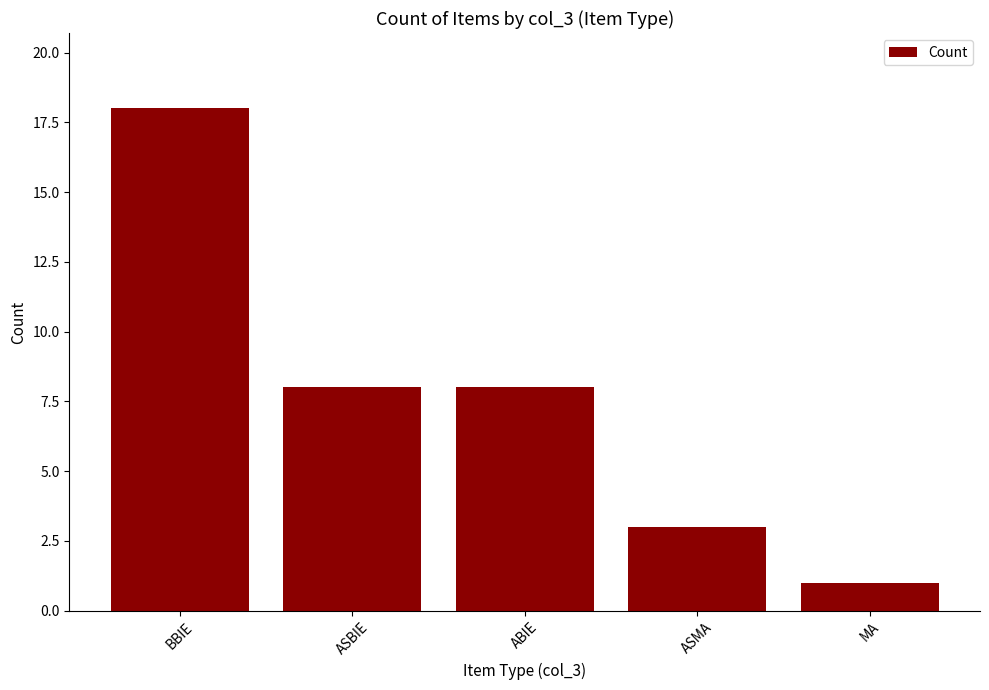

What is the label of the 3rd bar from the right?

ABIE